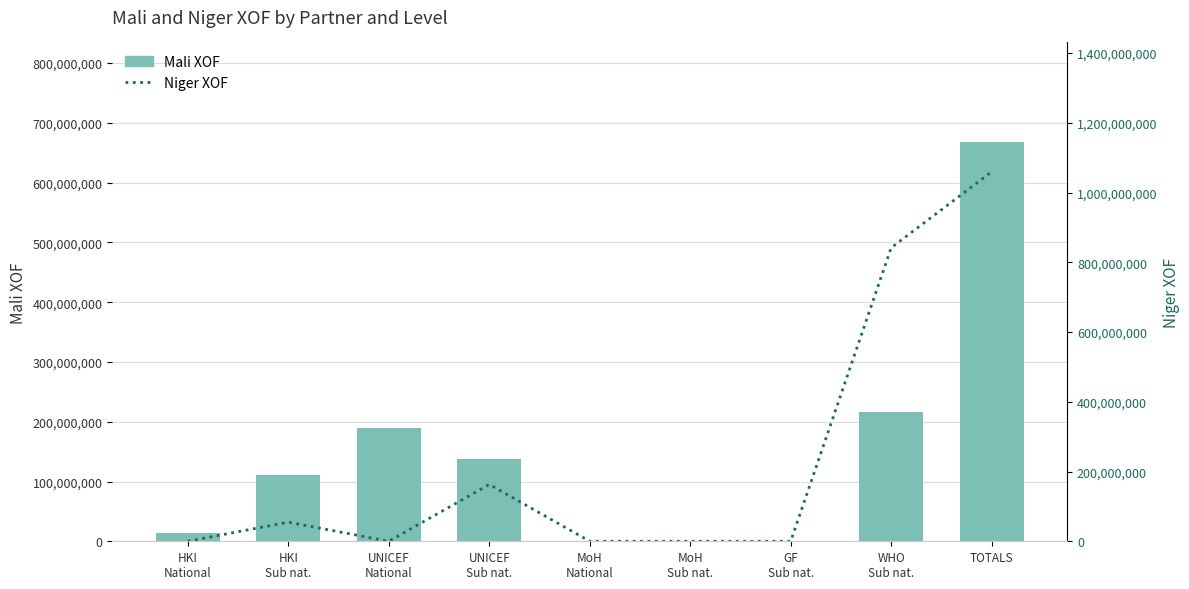

What is the sum of the Mali XOF values at TOTALS and MoH
Sub nat.?

667593617